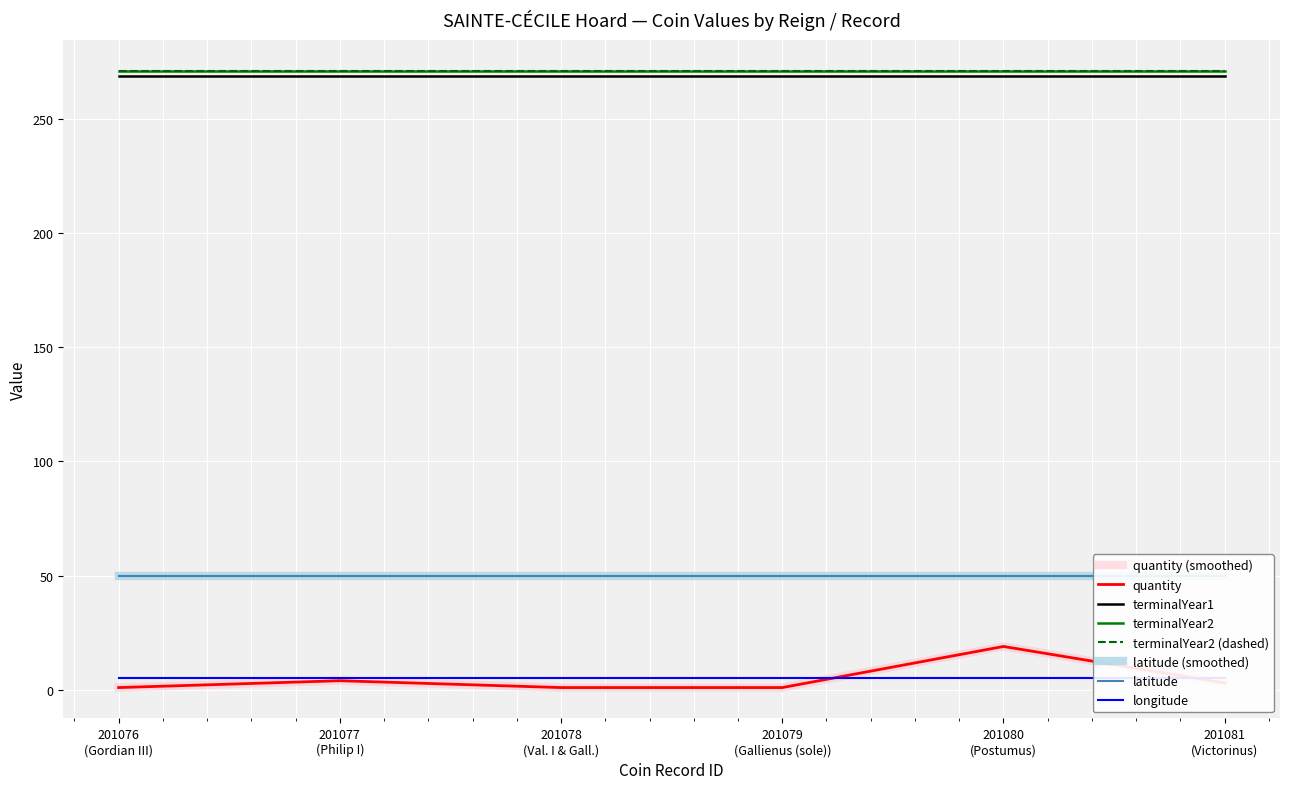

Is the value of longitude at 201077 greater than the value of terminalYear1 at 201077?

No